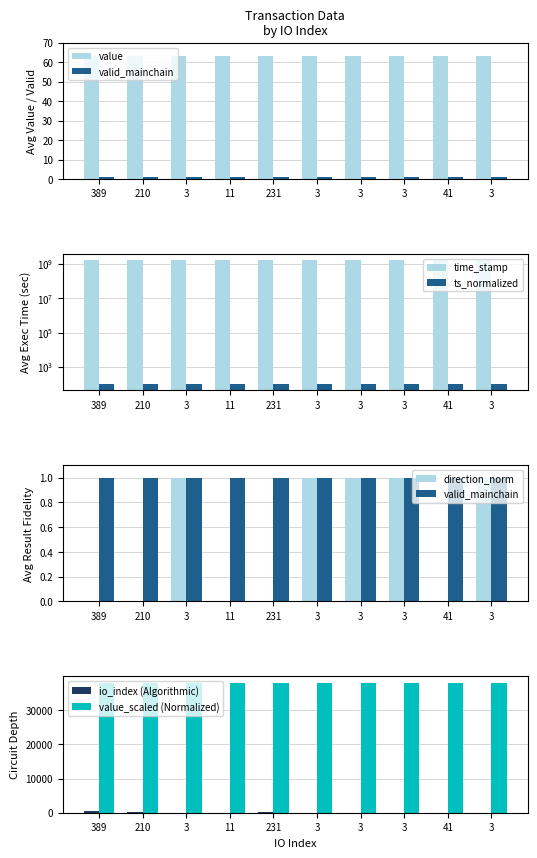

What is the value of the time_stamp bar at the 6th from the left?

1640389205.0